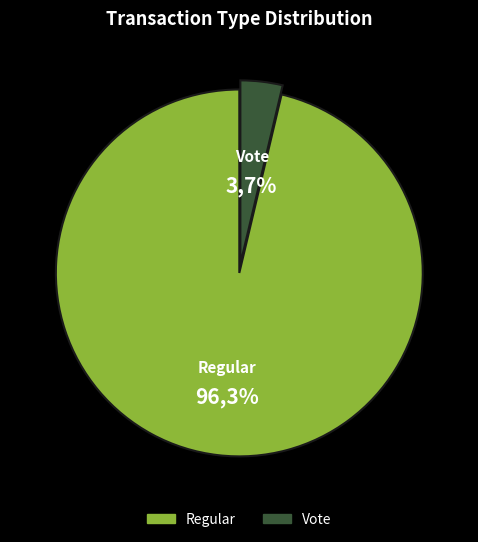

Count the number of slices in the pie.

2